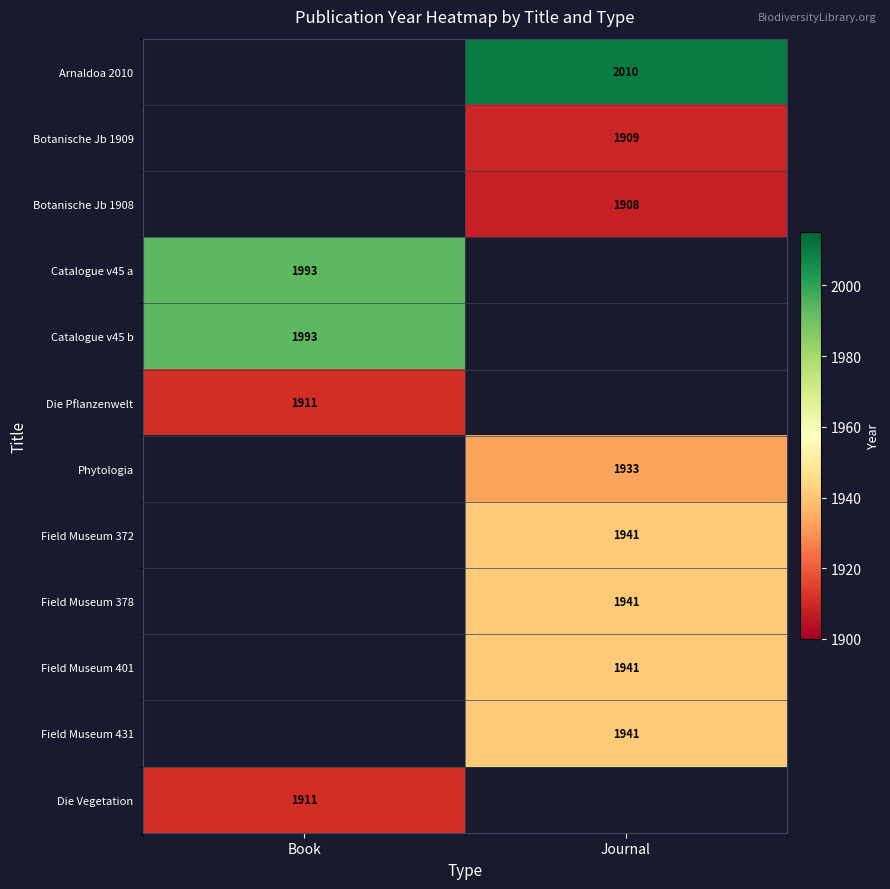

The value of Field Museum 378 at Journal is 1941. True or false?

True